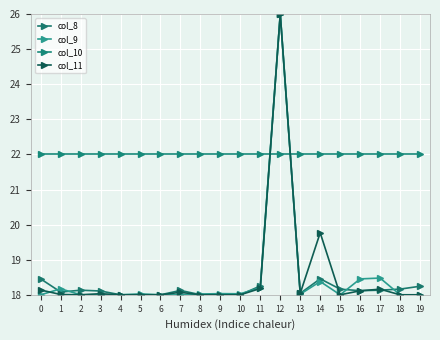

At which label does col_11 reach its minimum?

4